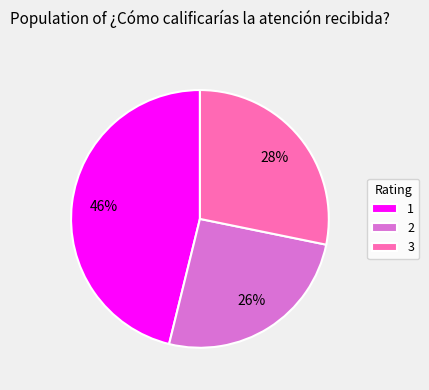

What is the ratio of the value at 1 to the value at 3?

1.6